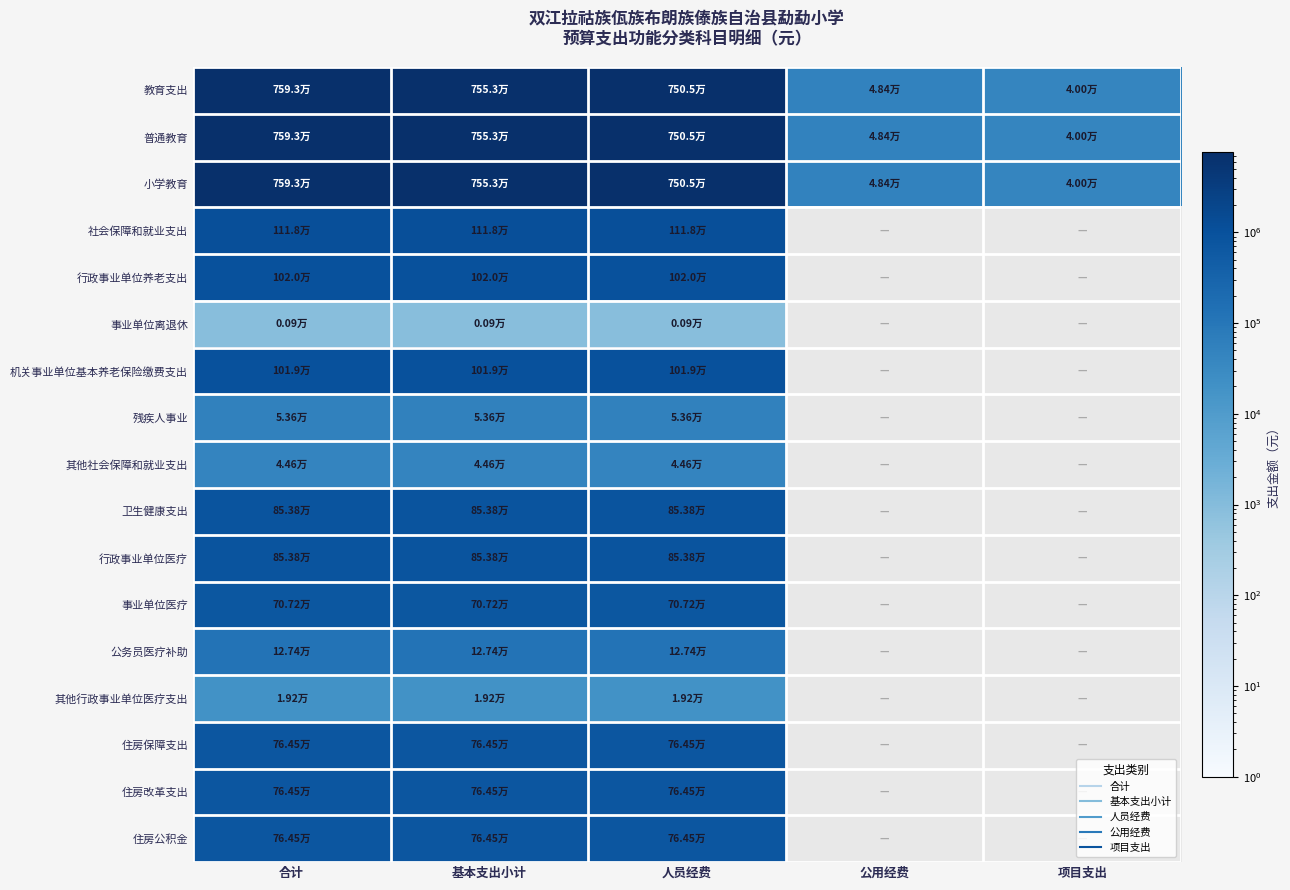

What is the highest value of the 行政事业单位养老支出 series?

1020295.2